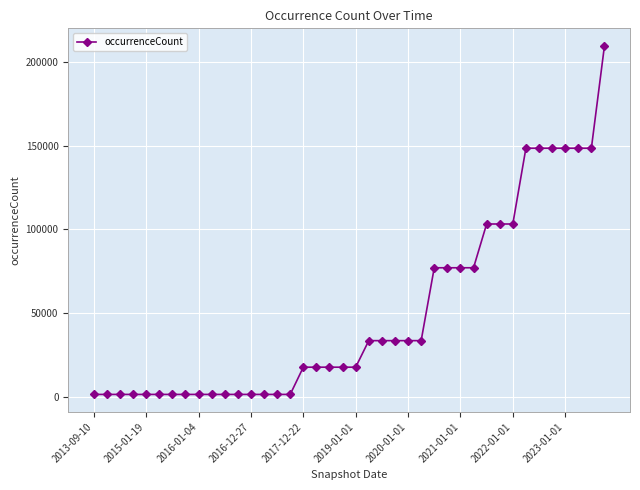

What is the sum of all values?

1994278